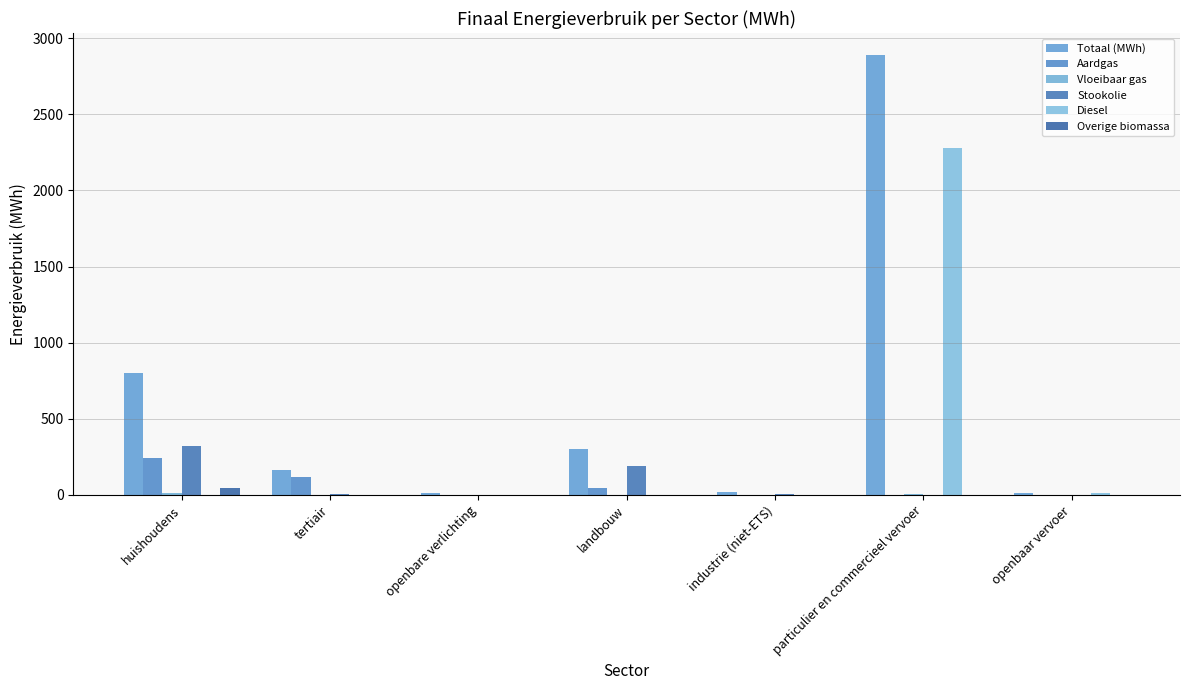

How many values in the Aardgas series exceed 1?

4